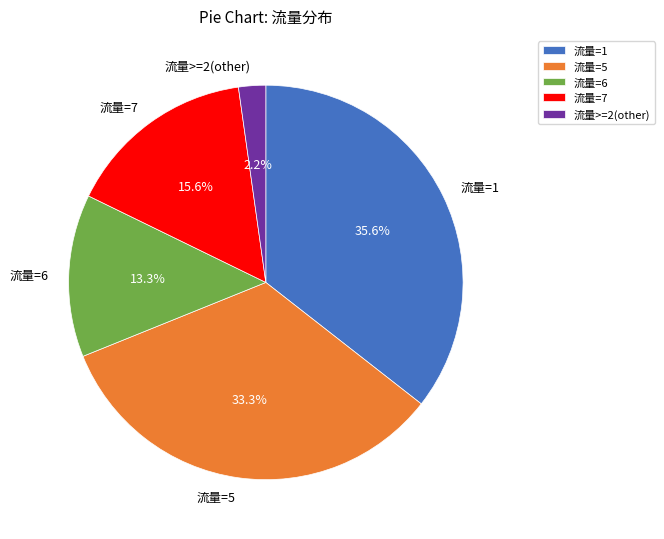

How many slices are in this pie chart?

5